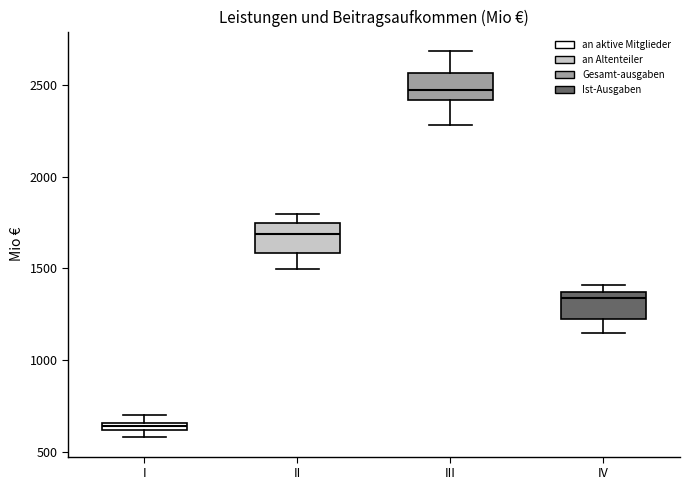

Where does the median line of the box for III sit on the y-axis? The values are not printed on the chart, so give them approximately, as read against the axis.

2450